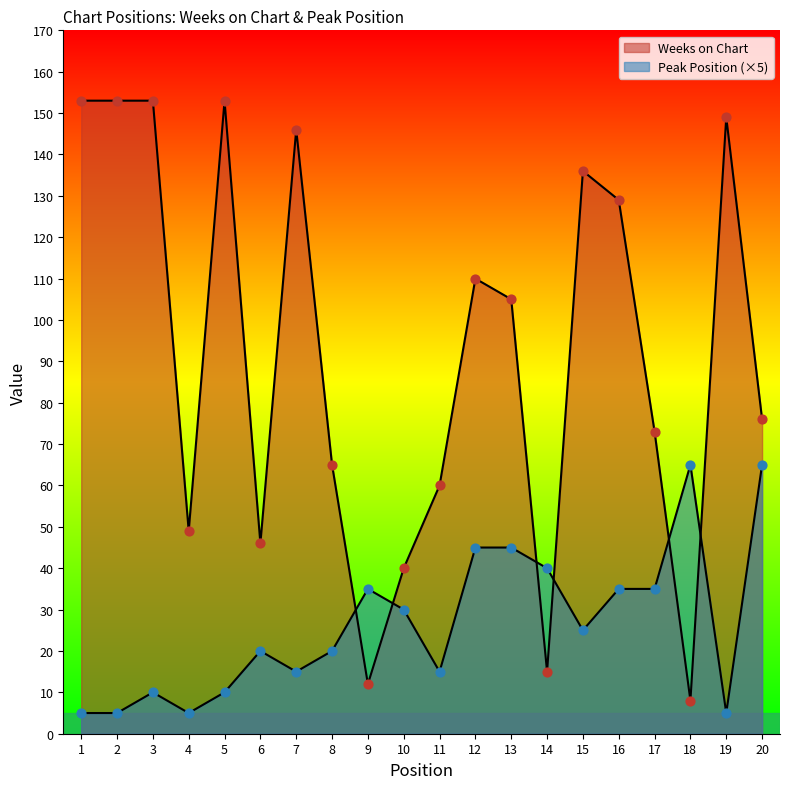

Which series reaches the maximum Y coordinate?

Weeks on Chart